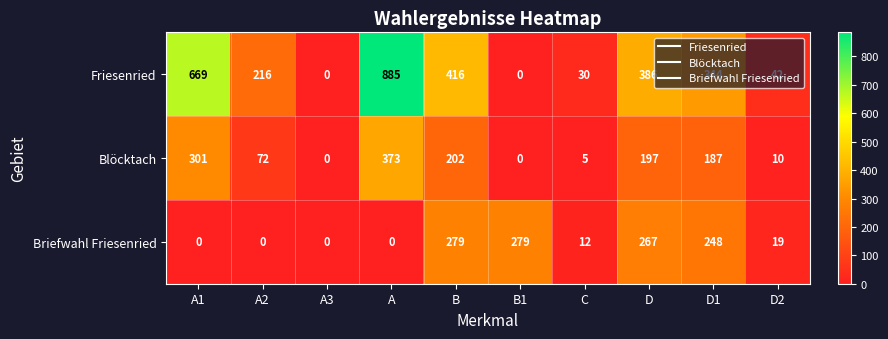

Is the value of Friesenried at C greater than the value of Briefwahl Friesenried at D1?

No